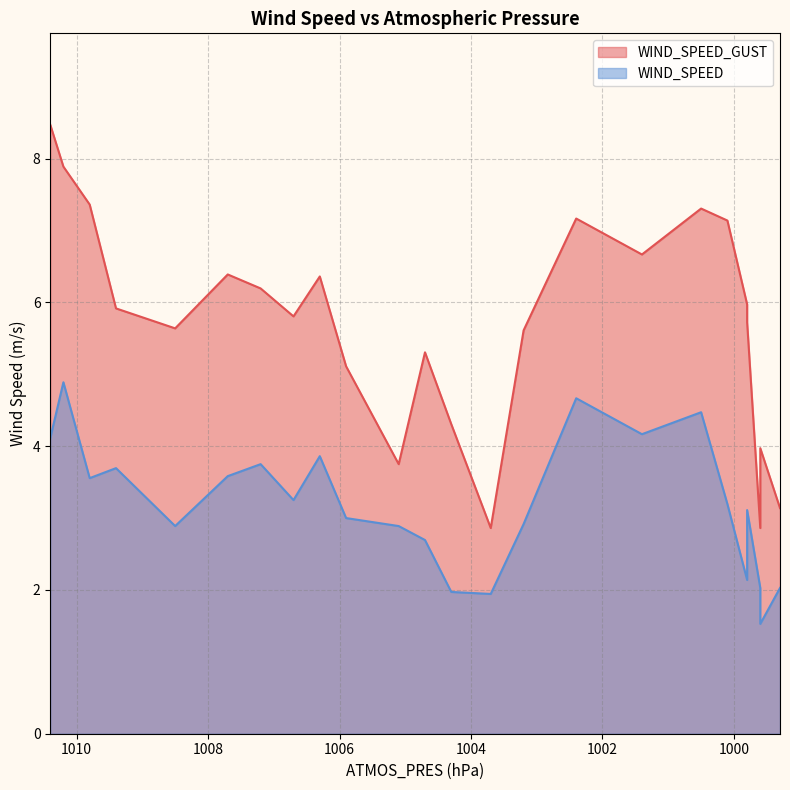

At which category is the sum across all series the highest?

1010.2